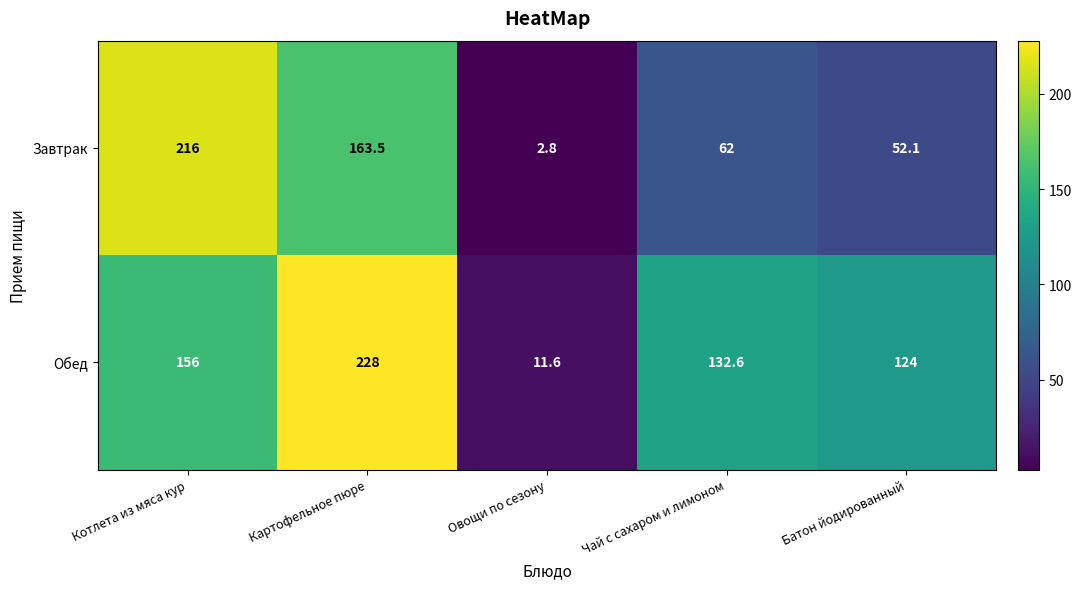

At how many categories does at least one series exceed 43?

4